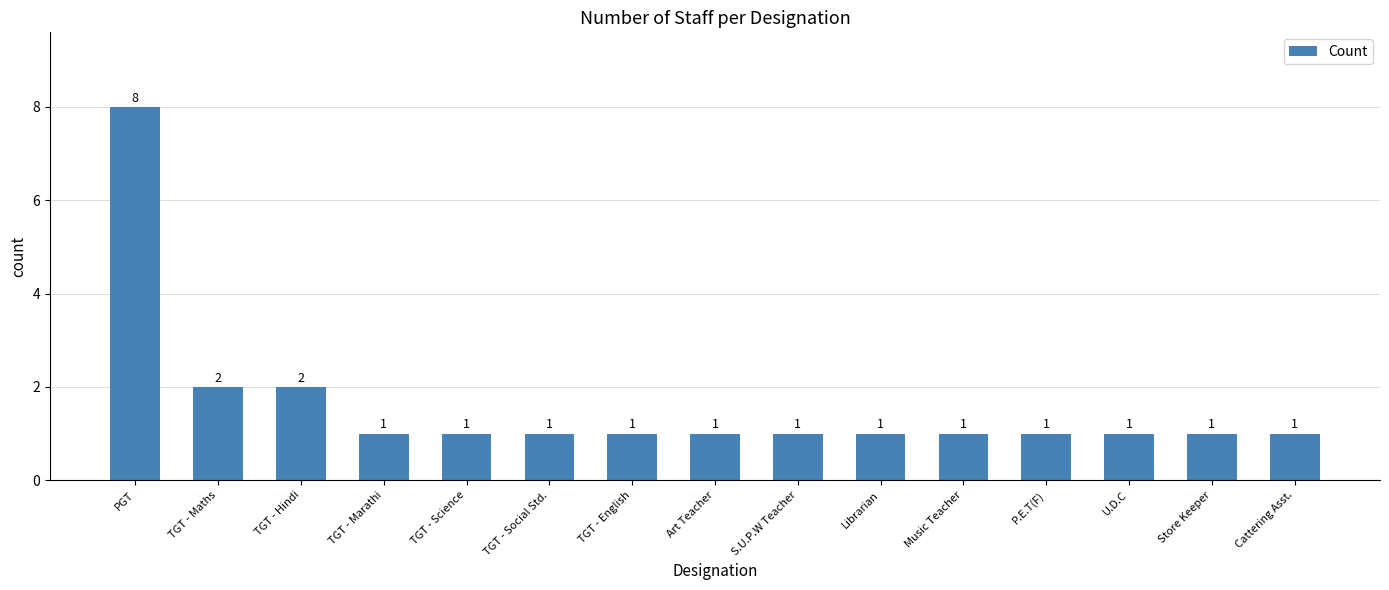

How many bars are there in total?

15